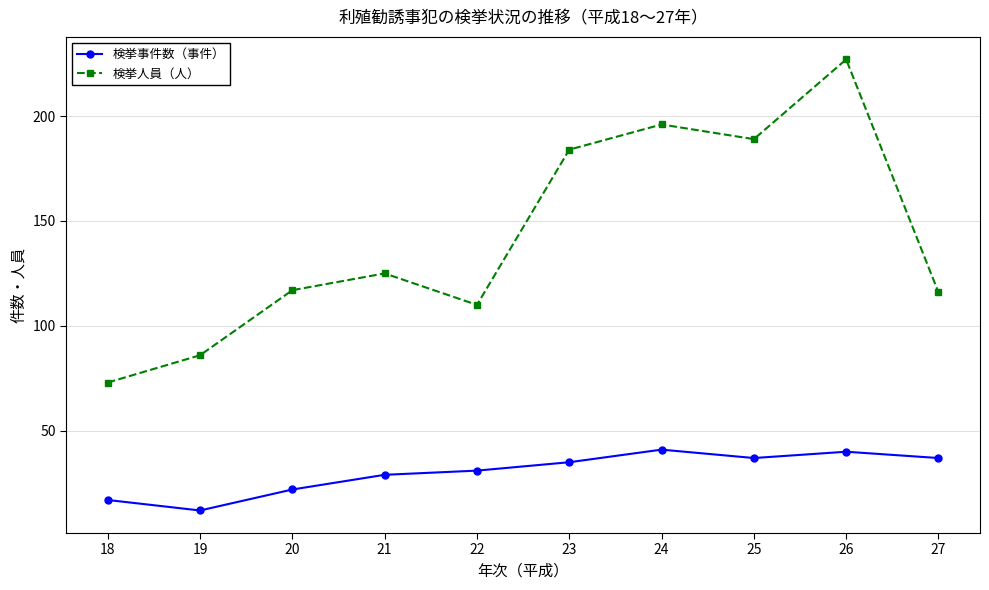

Reading left to right, list all the values displayed in this chart.

検挙事件数（事件）: 18=17	19=12	20=22	21=29	22=31	23=35	24=41	25=37	26=40	27=37
検挙人員（人）: 18=73	19=86	20=117	21=125	22=110	23=184	24=196	25=189	26=227	27=116